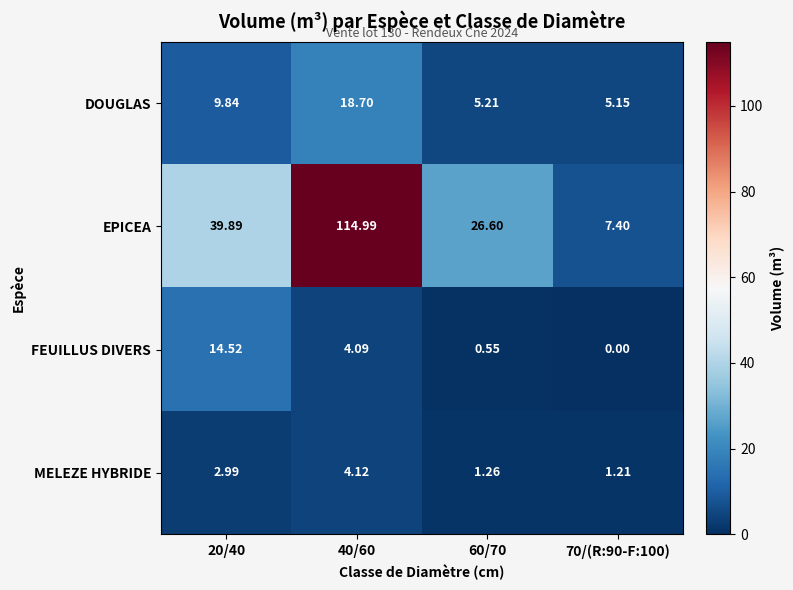

Is the value of FEUILLUS DIVERS at 70/(R:90-F:100) greater than the value of EPICEA at 70/(R:90-F:100)?

No